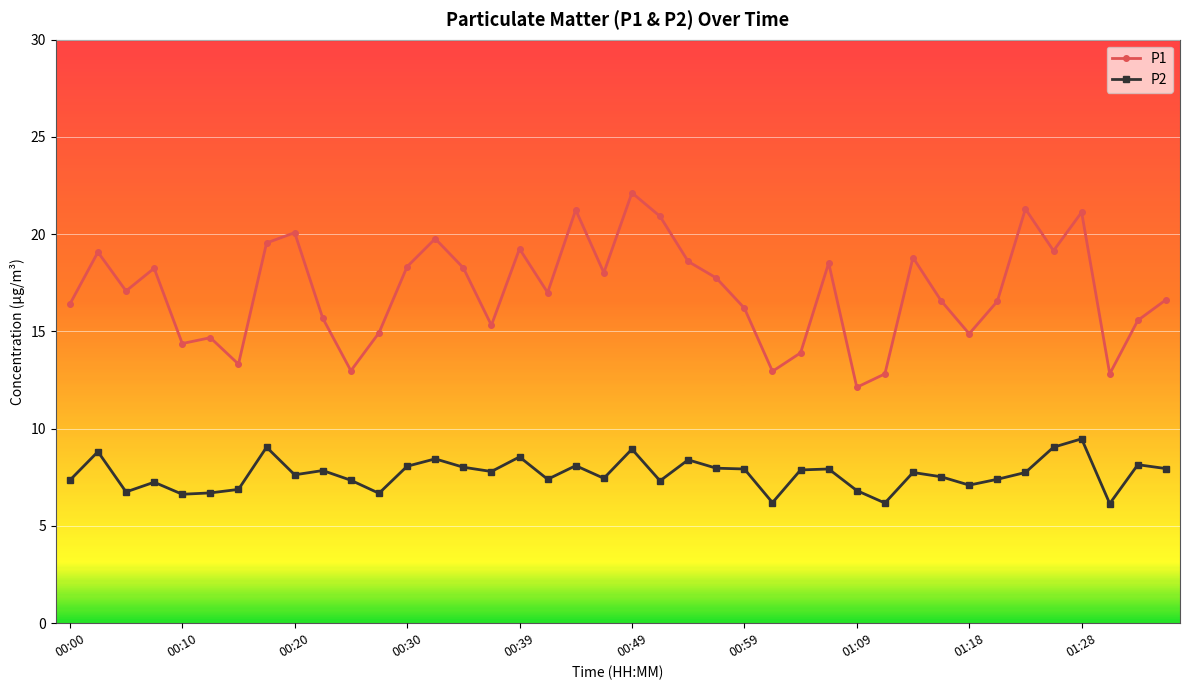

Which series has the largest range (max minus min)?

P1